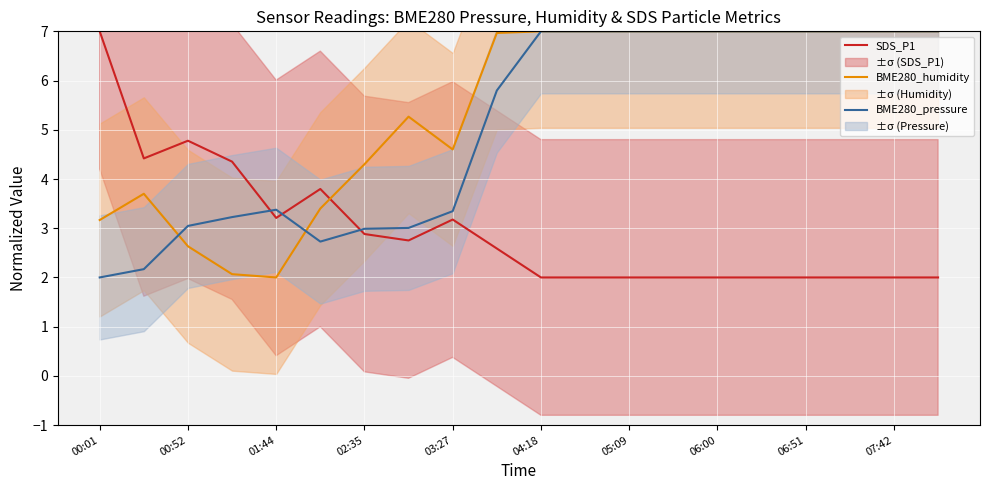

Count the number of categories in the chart.

20